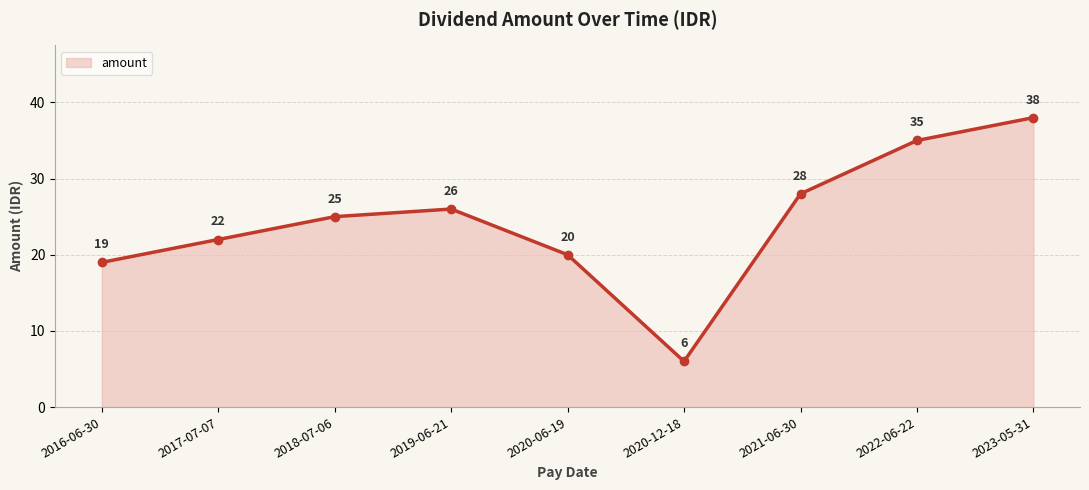

At which label is the value closest to 22?

2017-07-07